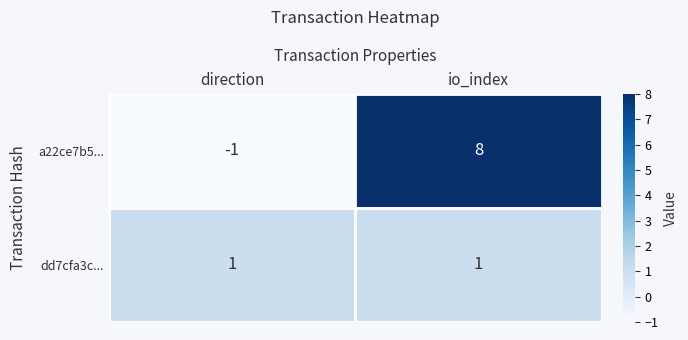

What is the minimum value shown in the chart?

-1